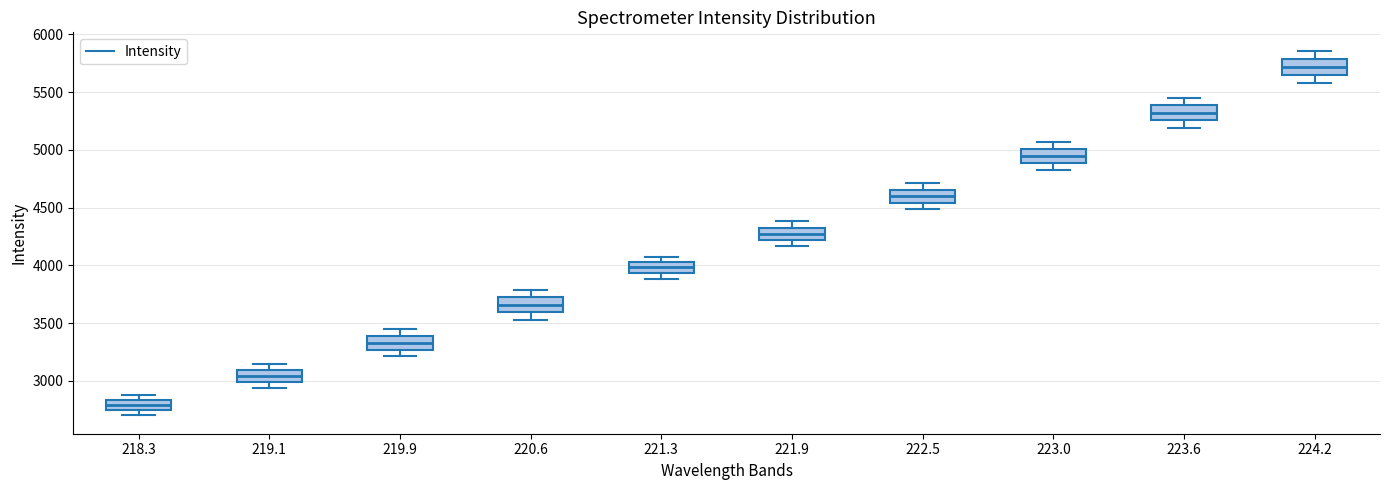

Which box has the lowest median line?

218.3